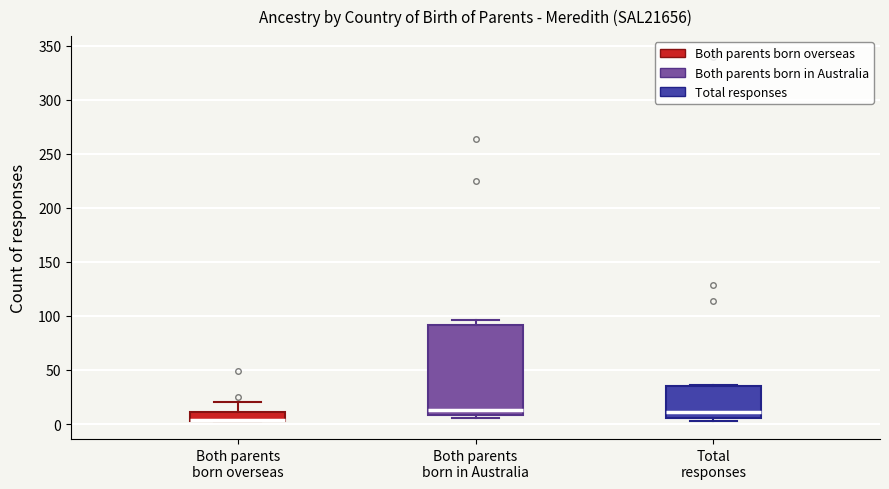

Comparing the boxes themselves (not the whiskers), which one is the tallest?

Both parents born in Australia